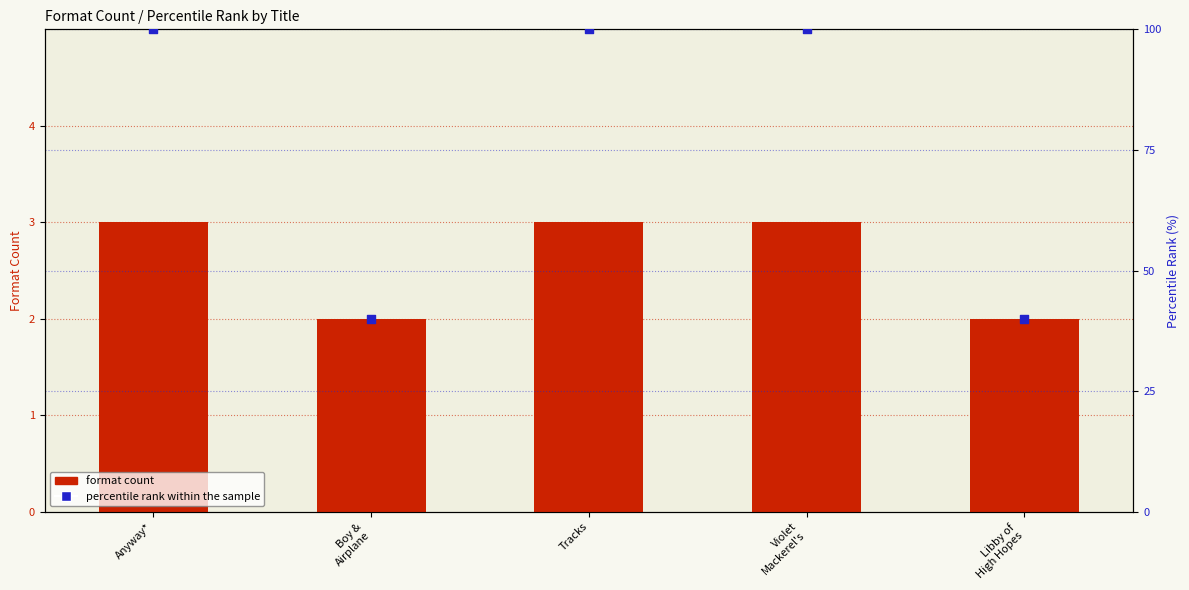

What are all the series names shown in the legend?

format count, percentile rank within the sample